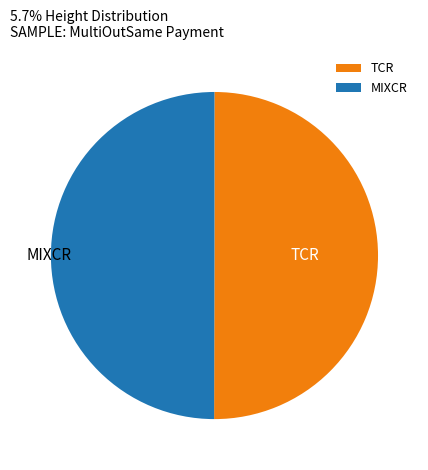

Do TCR and MIXCR together represent more than half of the pie?

Yes